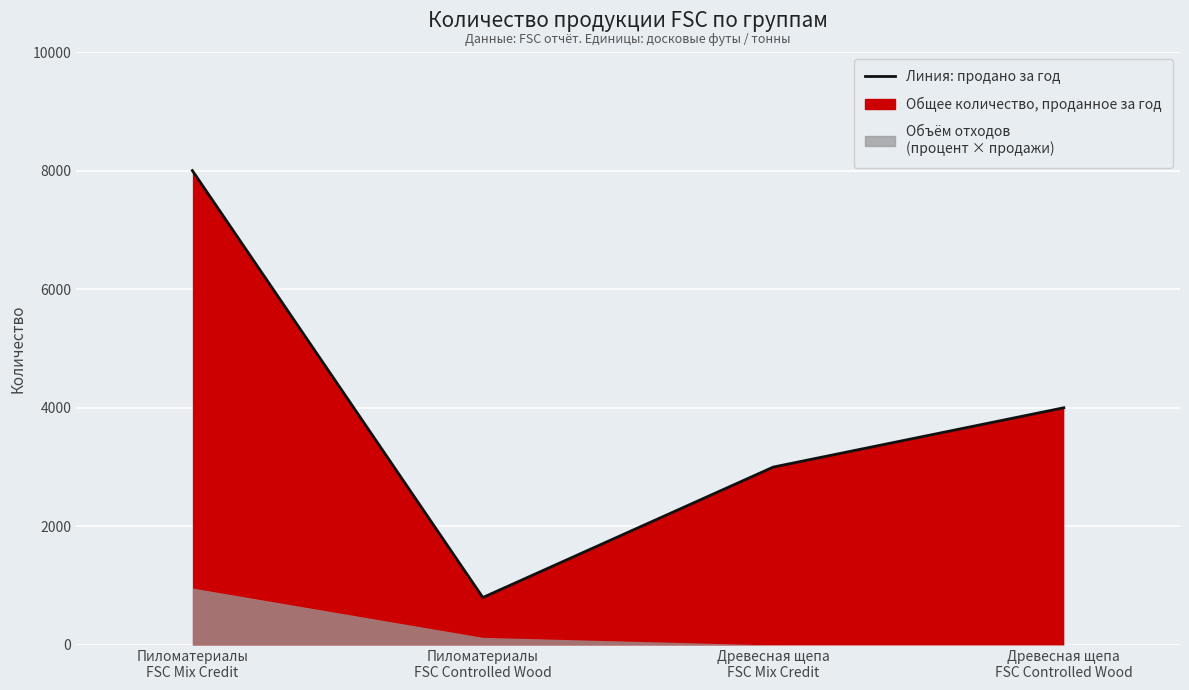

What is the label of the 4th point from the right?

Пиломатериалы
FSC Mix Credit